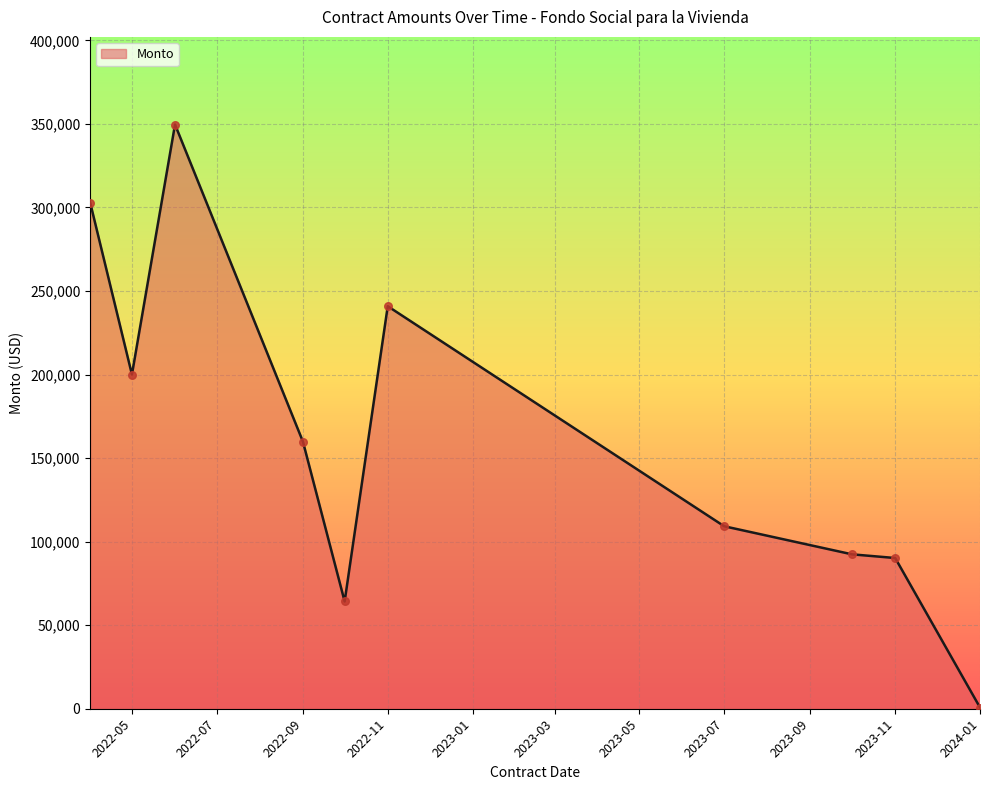

What is the difference between the maximum and minimum values?

348876.1